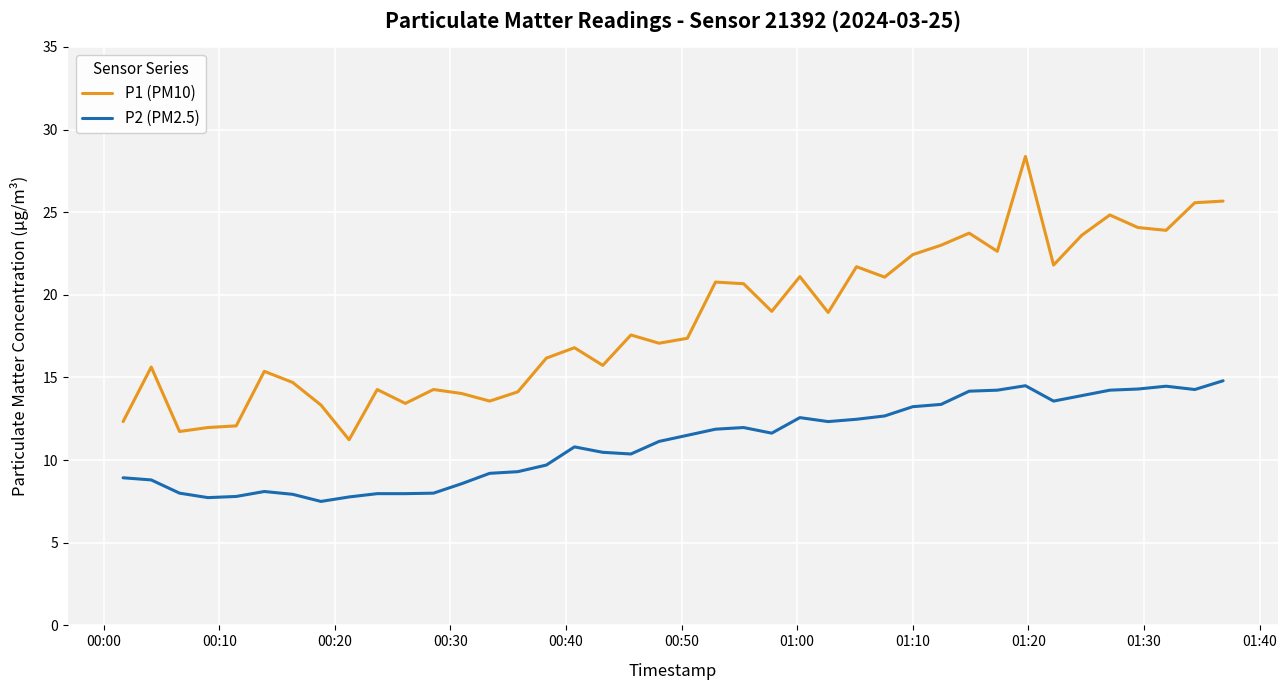

Which series has the largest total across all categories?

P1 (PM10)